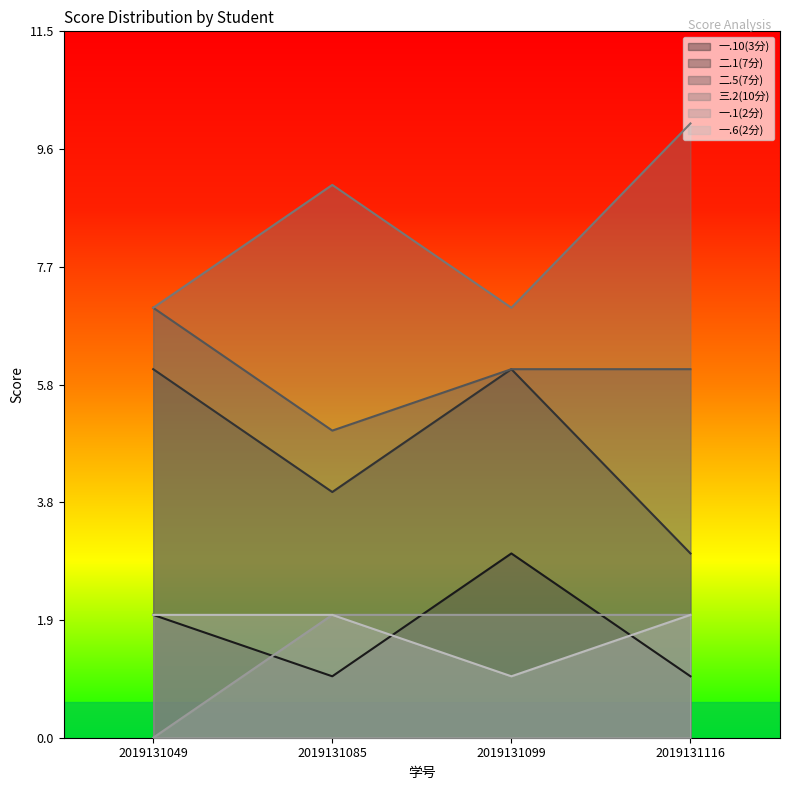

Count the 二.5(7分) values in the range 6 to 7.

3